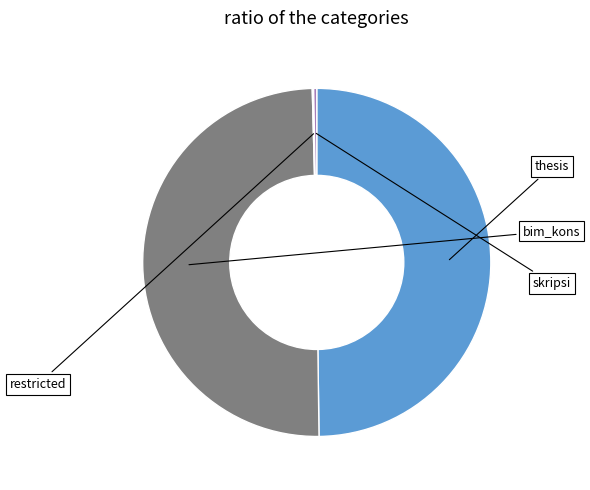

Rank the categories by value from highest to lowest.

thesis, bim_kons, restricted, skripsi